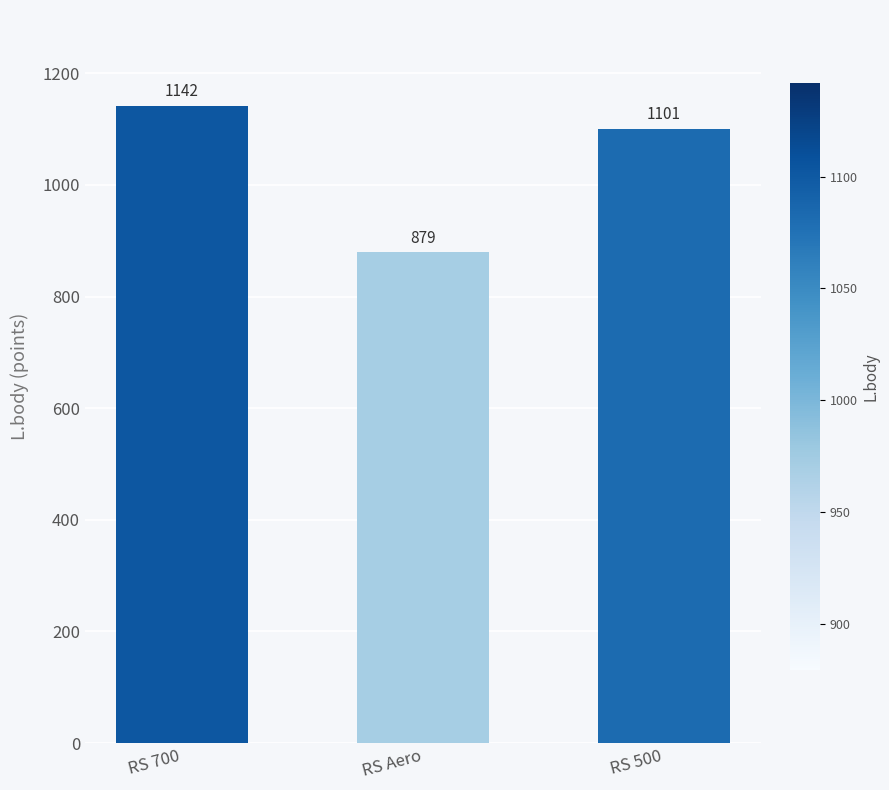

What is the difference between the maximum and minimum values?

263